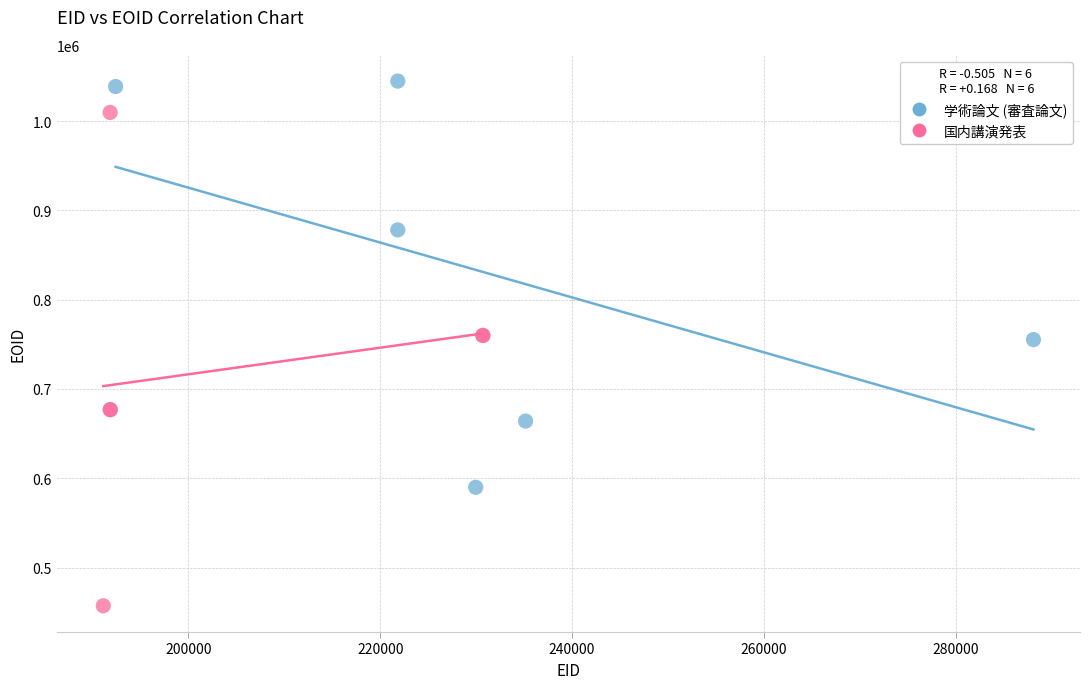

Which series reaches the maximum Y coordinate?

学術論文 (審査論文)